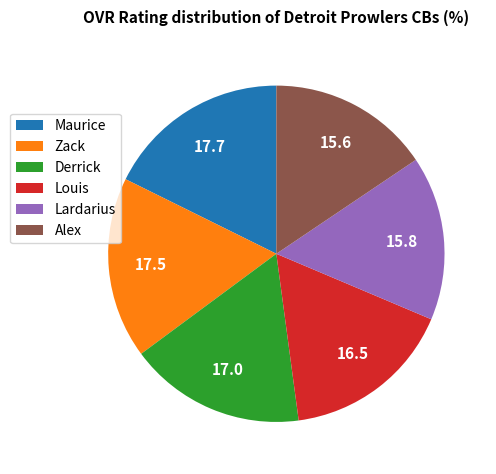

Which has a higher value, Alex or Maurice?

Maurice